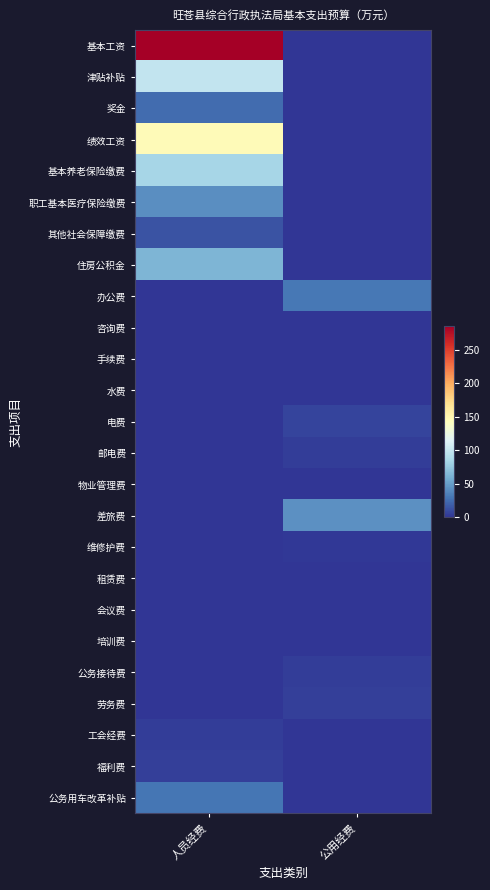

Between 人员经费 and 公用经费, which series saw the biggest shift?

基本工资